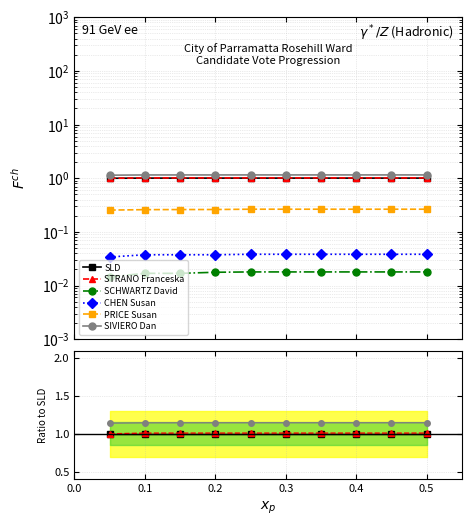

Read the PRICE Susan value at 0.0.

0.3